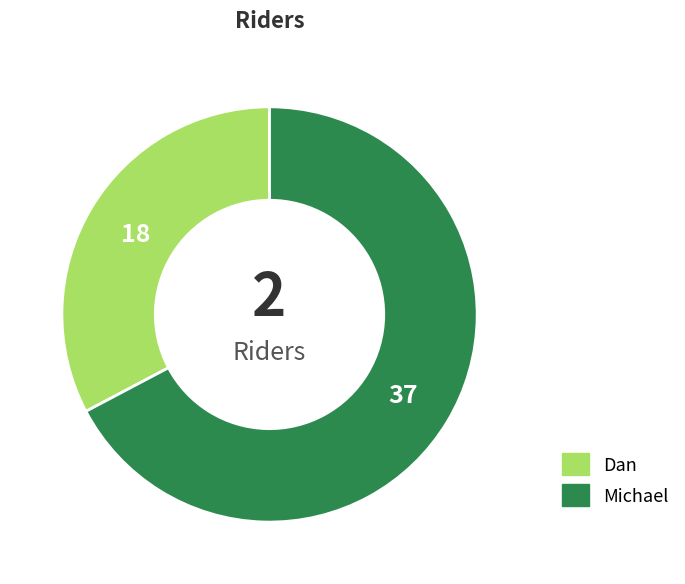

The Dan slice represents 23% of the pie. True or false?

False